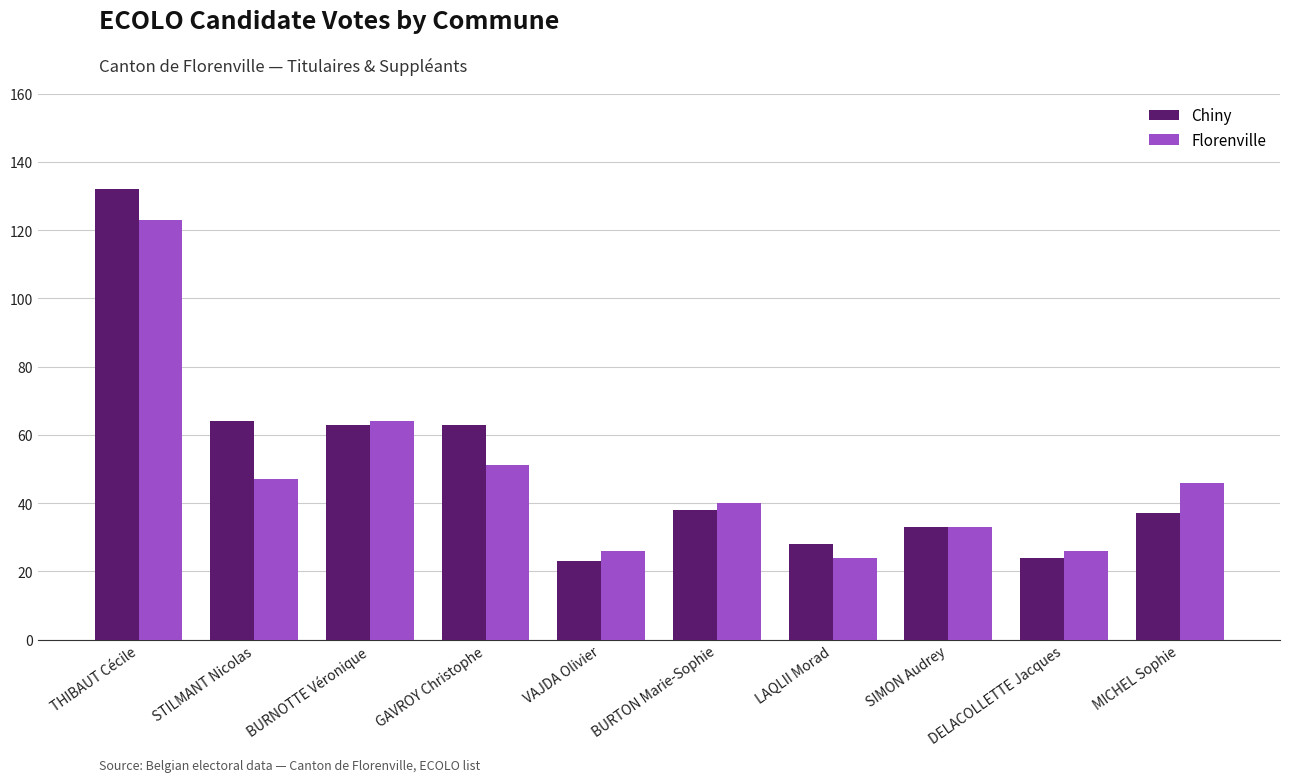

What is the total value across all series at LAQLII Morad?

52